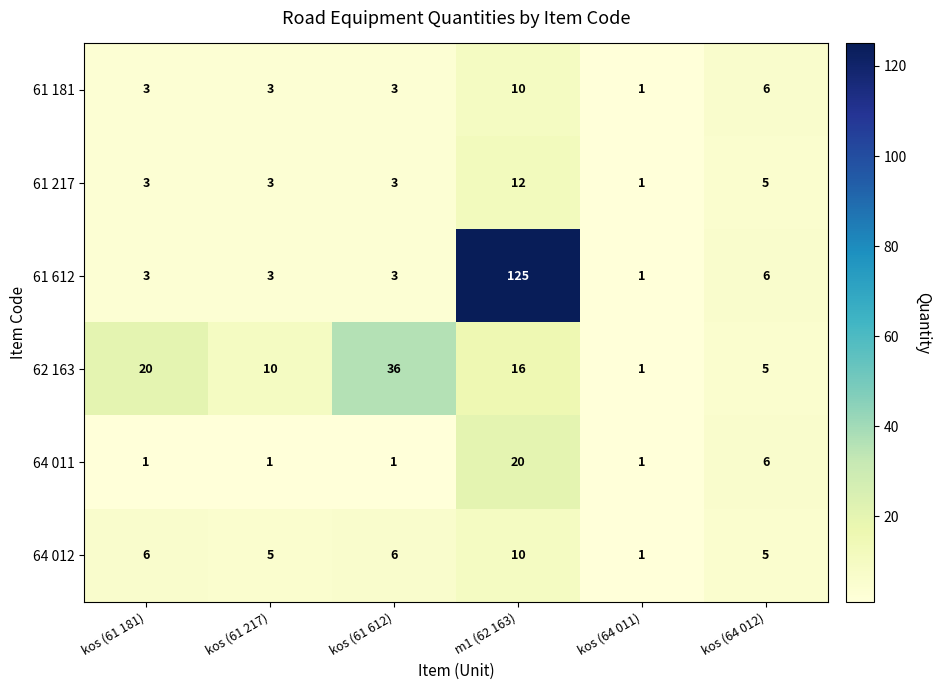

What is the maximum value for 62 163?

36